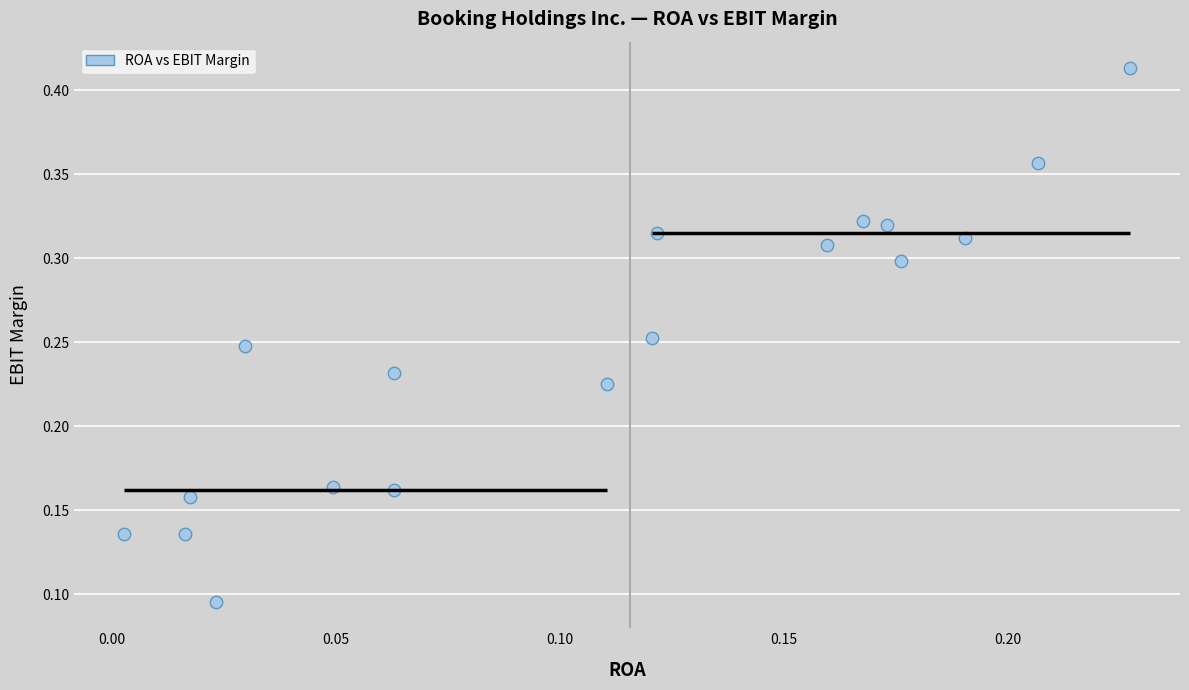

How many data points are displayed?

18